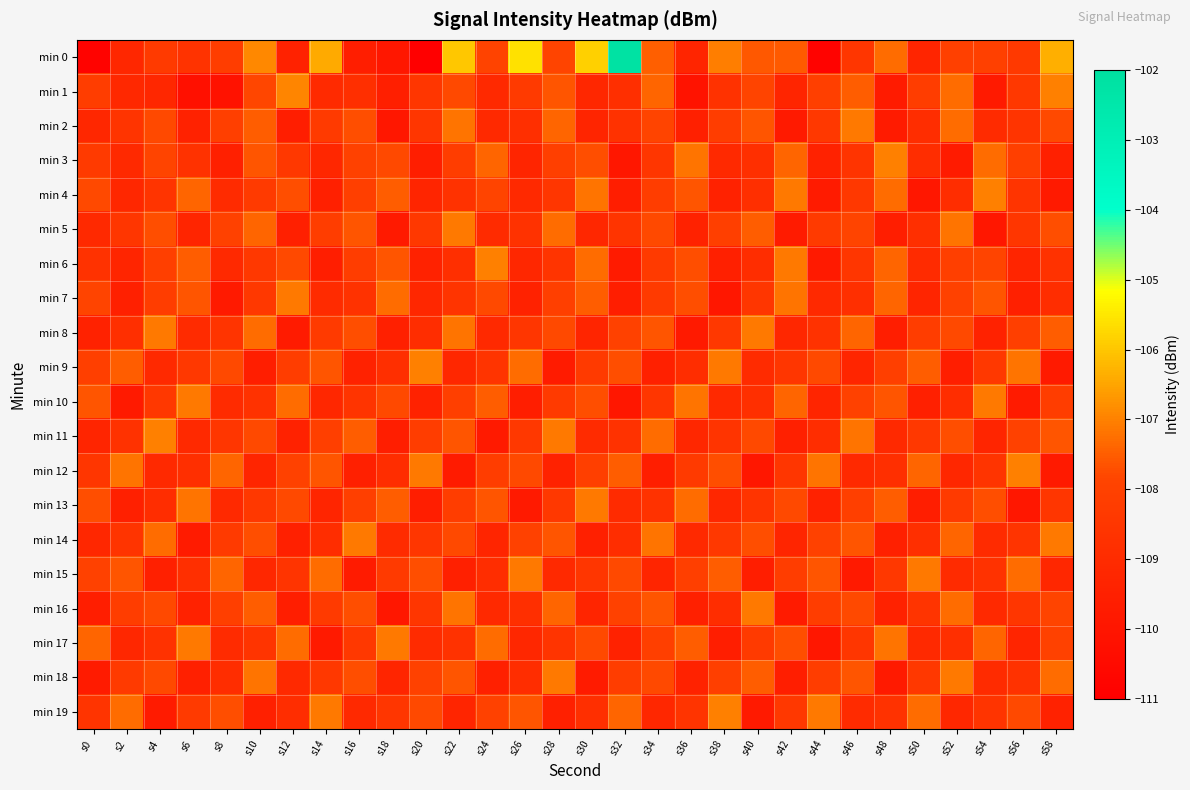

Count the number of data series in this chart.

20